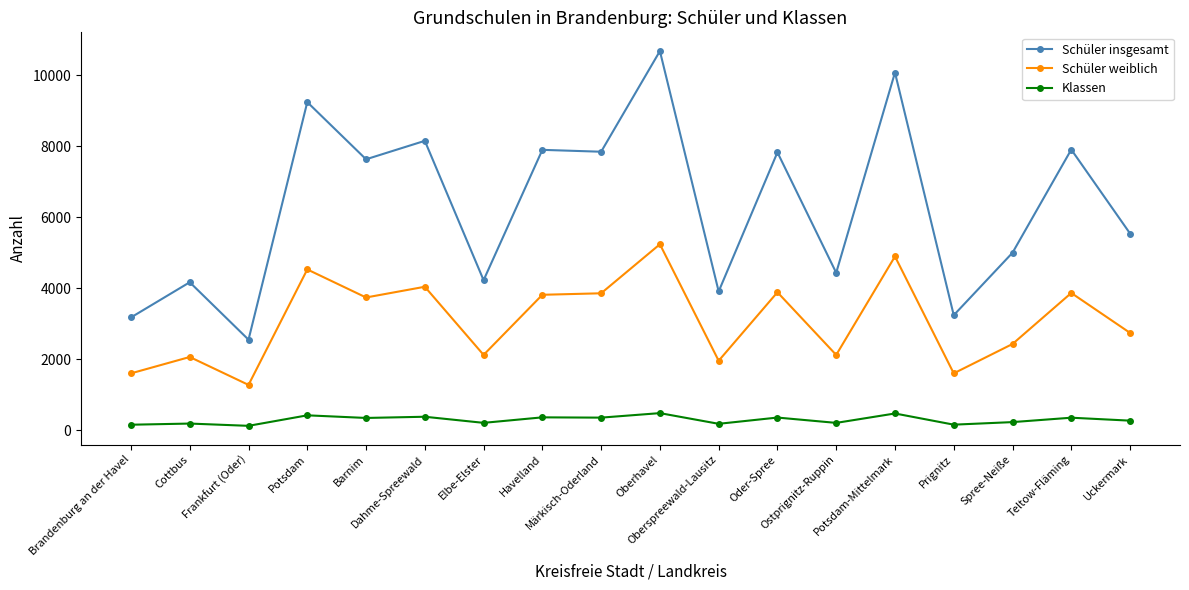

At which label does Schüler insgesamt first exceed 7626?

Potsdam